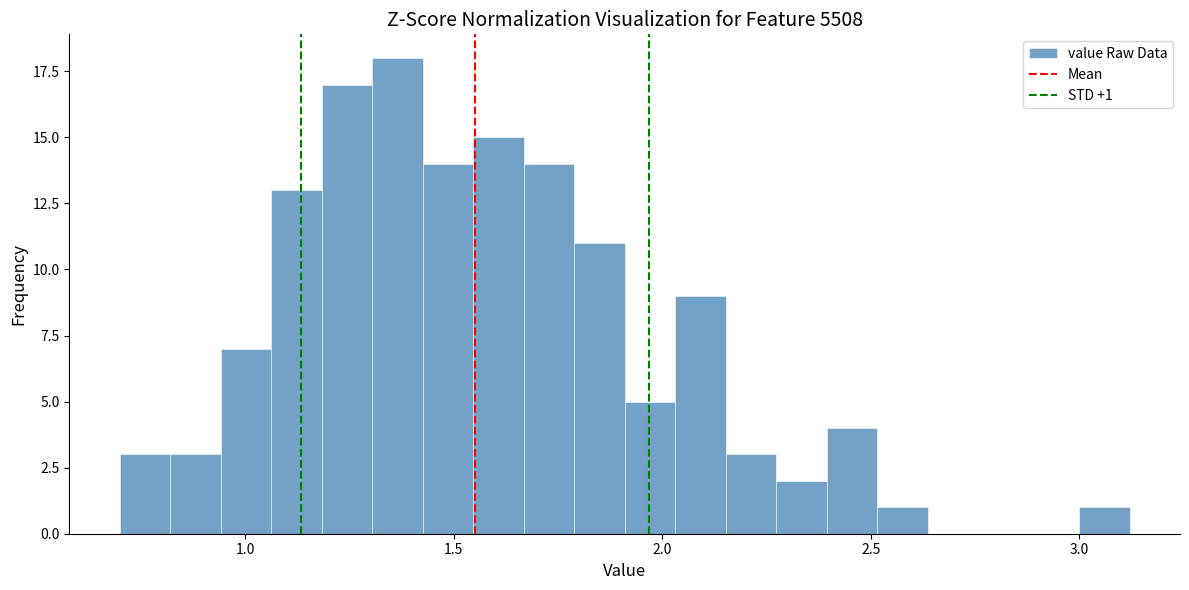

Around what value on the x-axis is the tallest bar? Give the approximate position of its centre, as read against the axis.

1.35